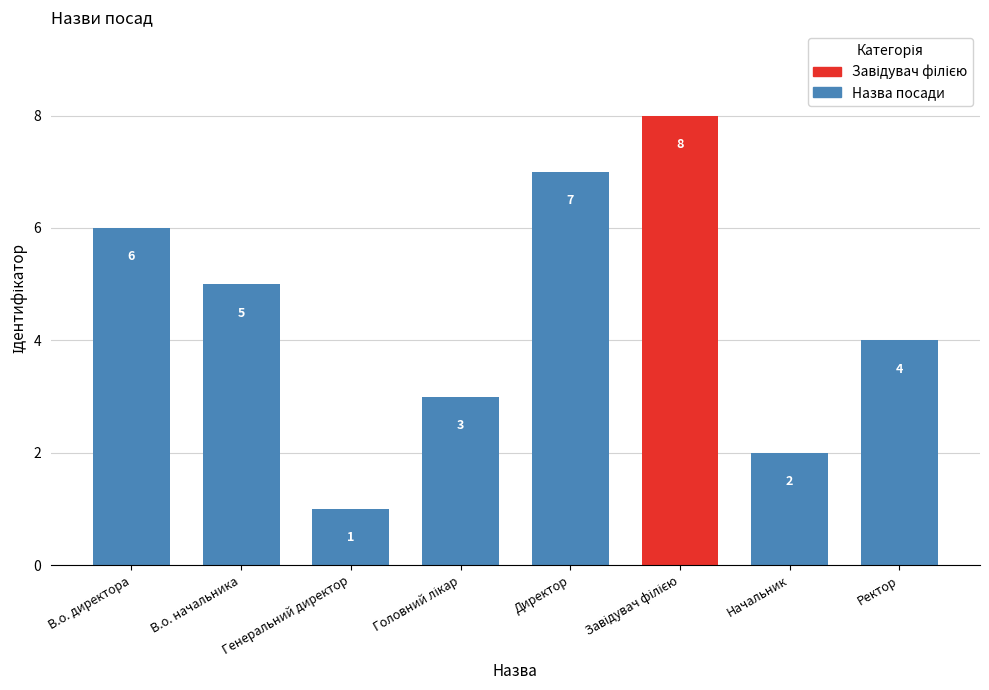

What is the label of the 5th bar from the right?

Генеральний директор